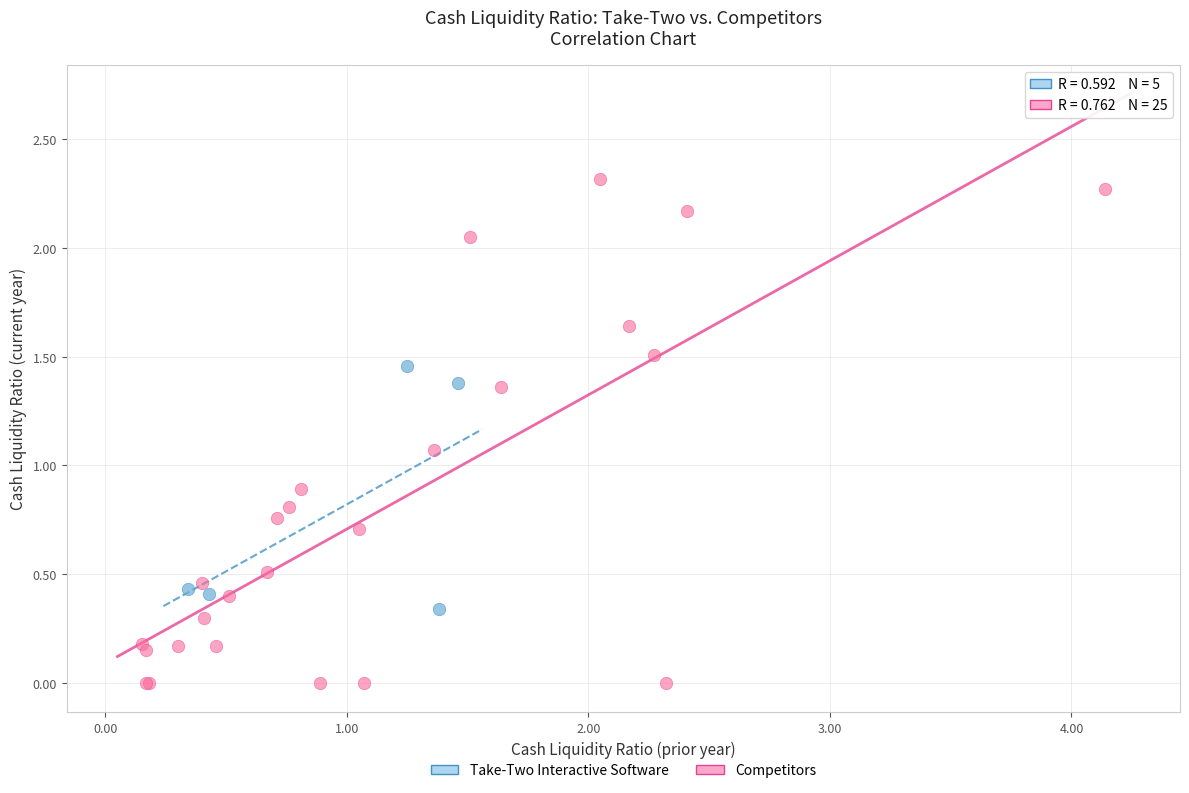

Which series contains the highest Y value?

Competitors